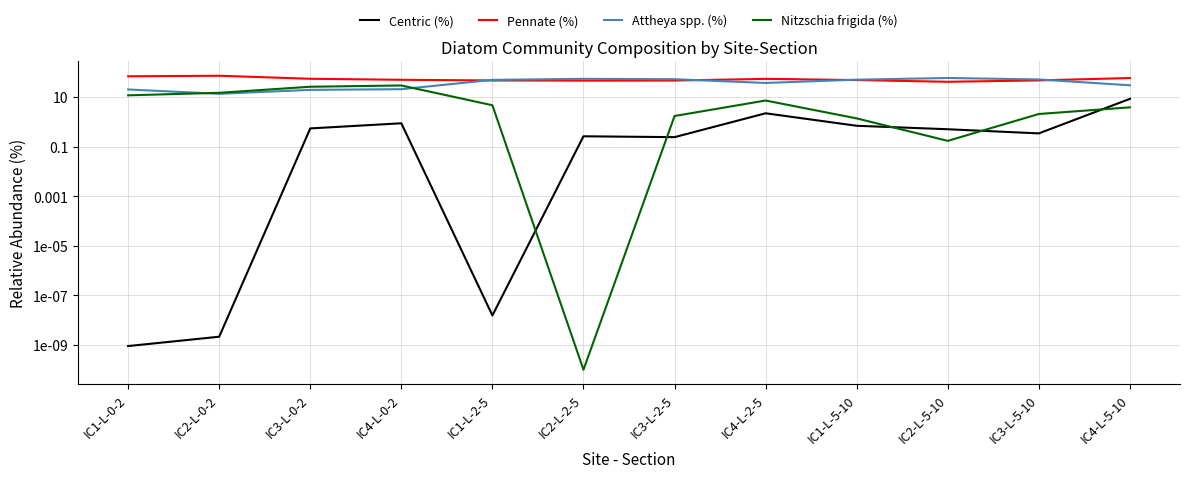

What is the difference between the Pennate (%) values at IC1-L-2-5 and IC4-L-2-5?

7.4